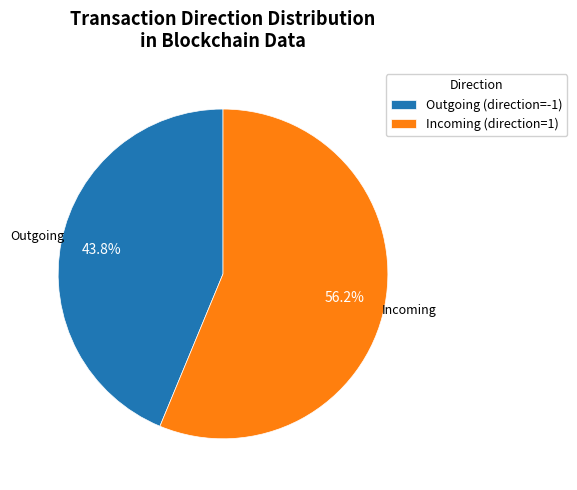

Is there a majority slice in this chart?

Yes